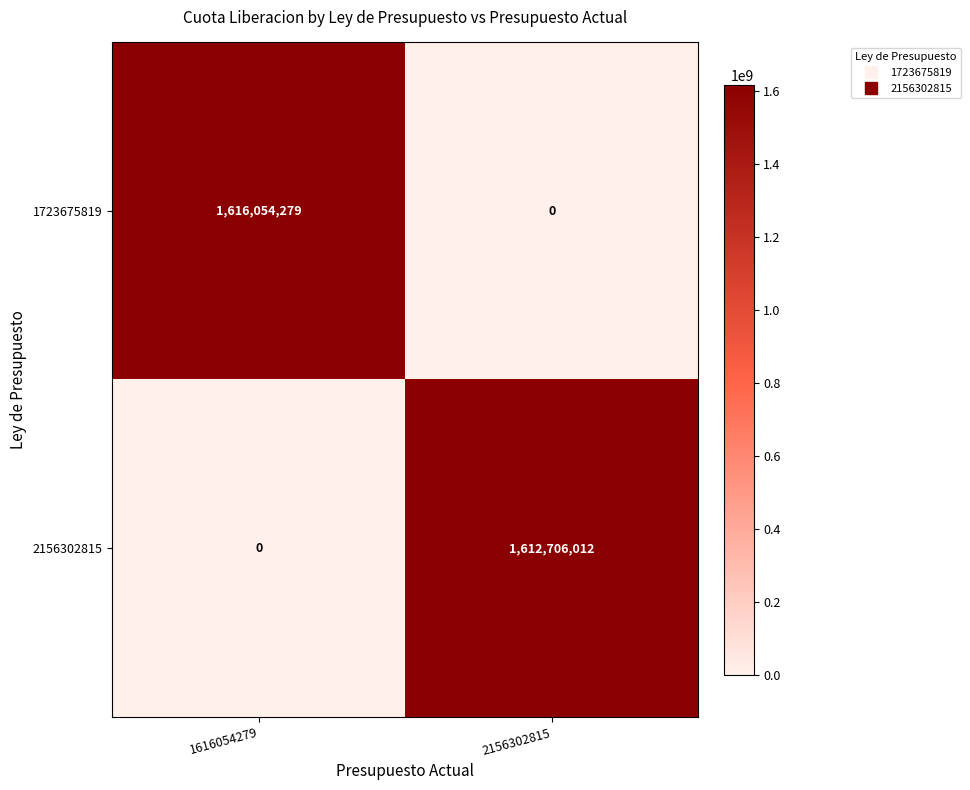

Which series has the largest range (max minus min)?

1723675819